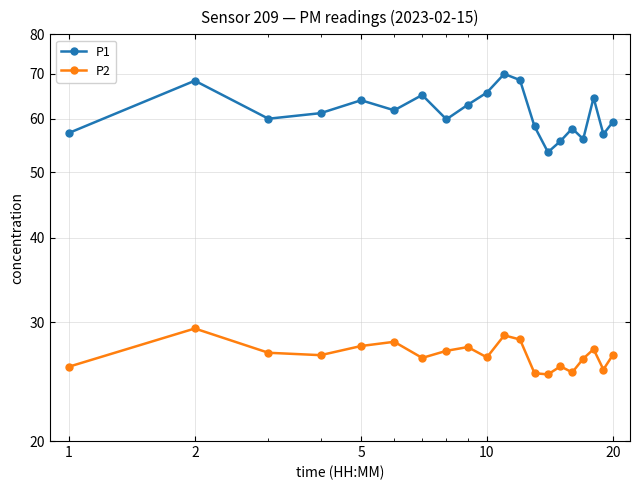

What is the highest value of the P1 series?

69.9